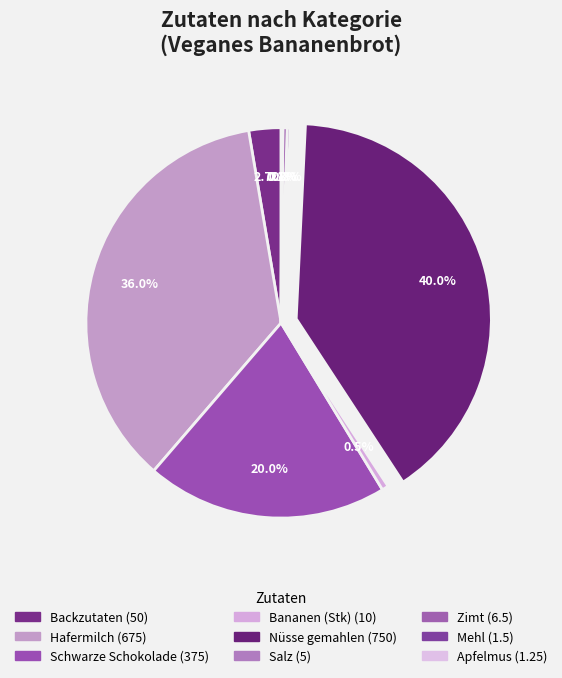

Rank the categories by value from highest to lowest.

Nüsse gemahlen, Hafermilch, Schwarze Schokolade, Backzutaten, Bananen (Stk), Zimt, Salz, Mehl, Apfelmus